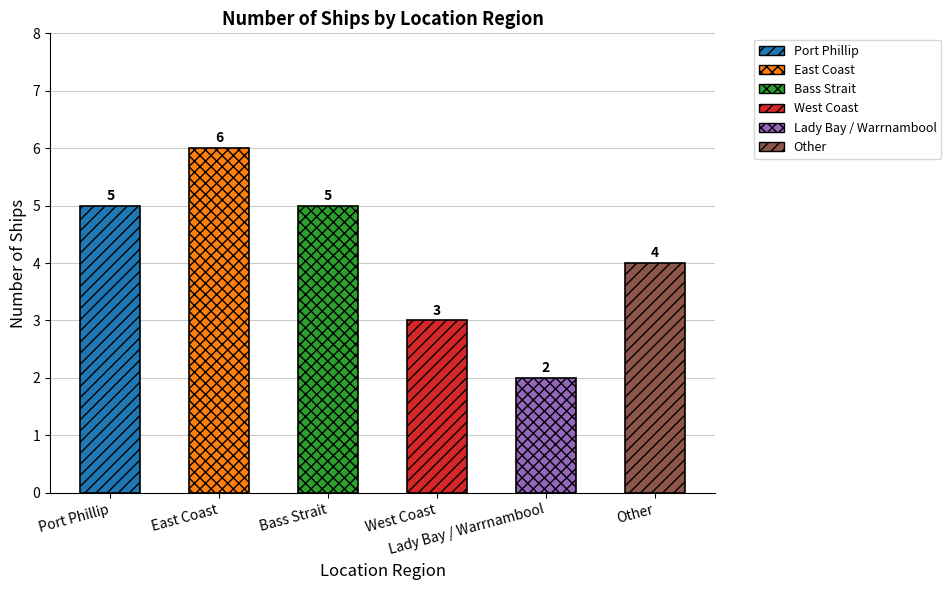

What position from the right is Bass Strait?

4